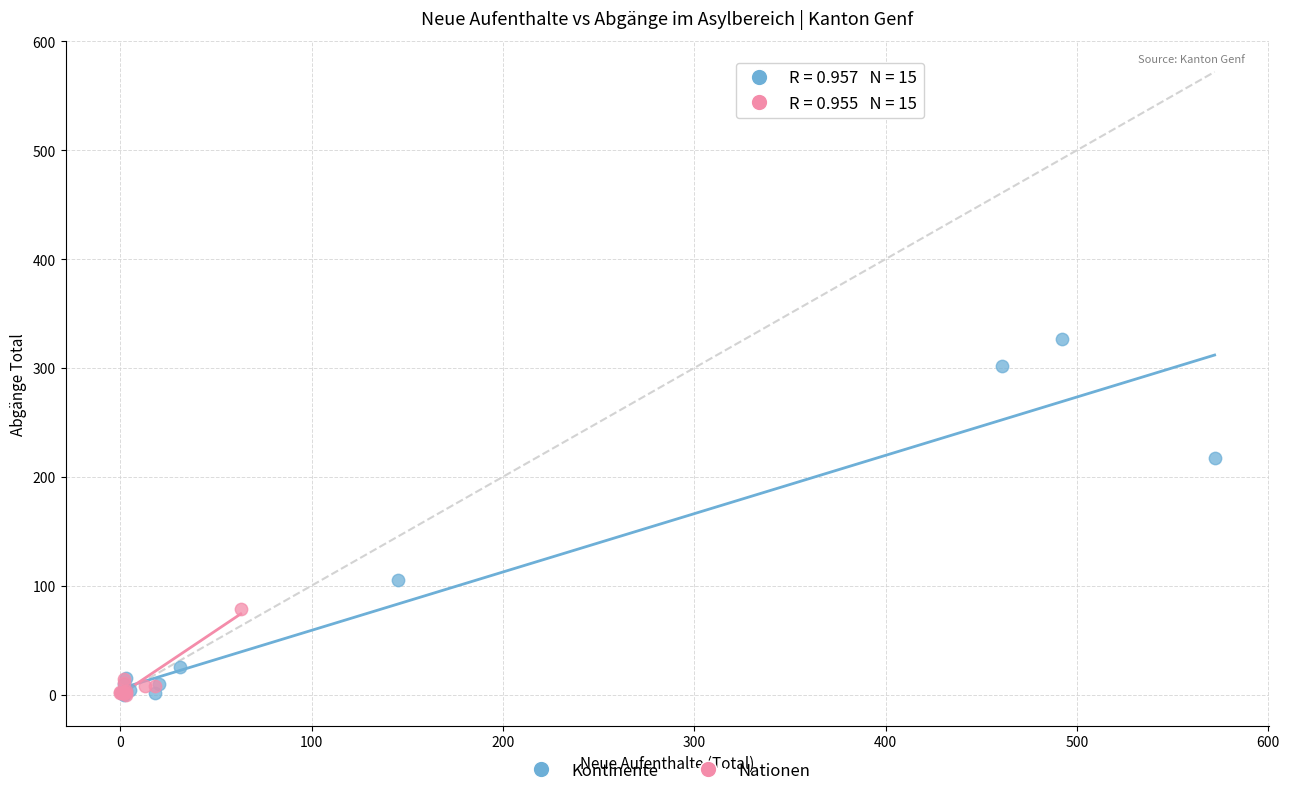

Which series contains the highest Y value?

Kontinente